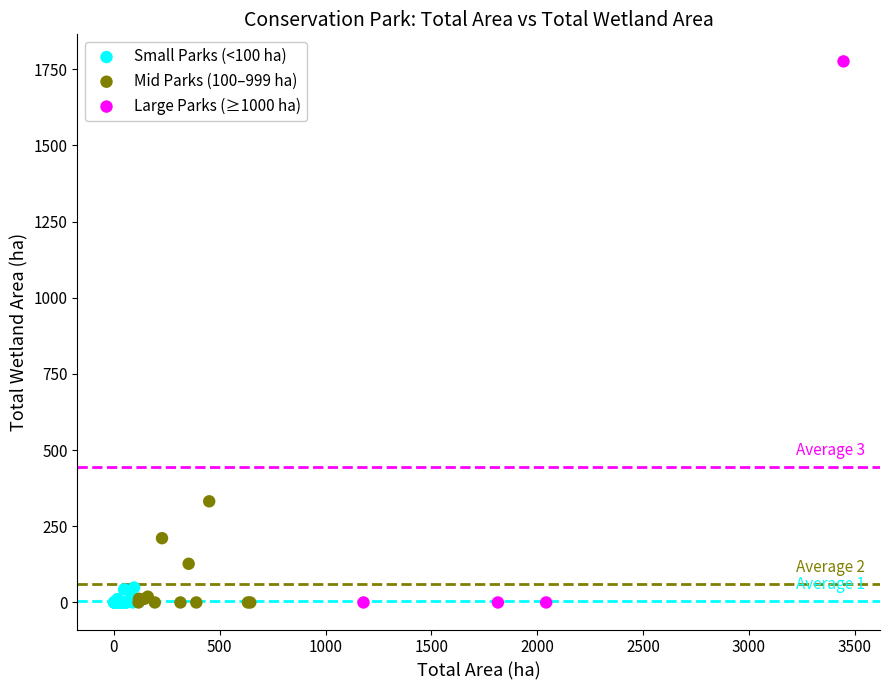

Which series contains the highest Y value?

Large Parks (≥1000 ha)